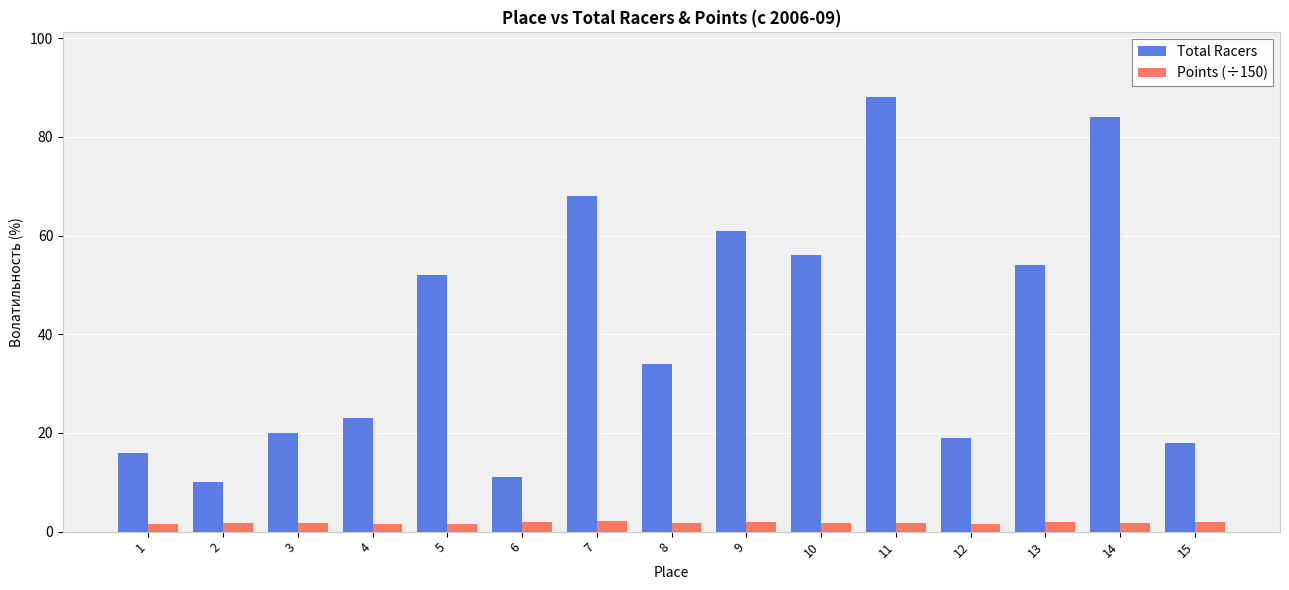

Does the chart contain any negative values?

No